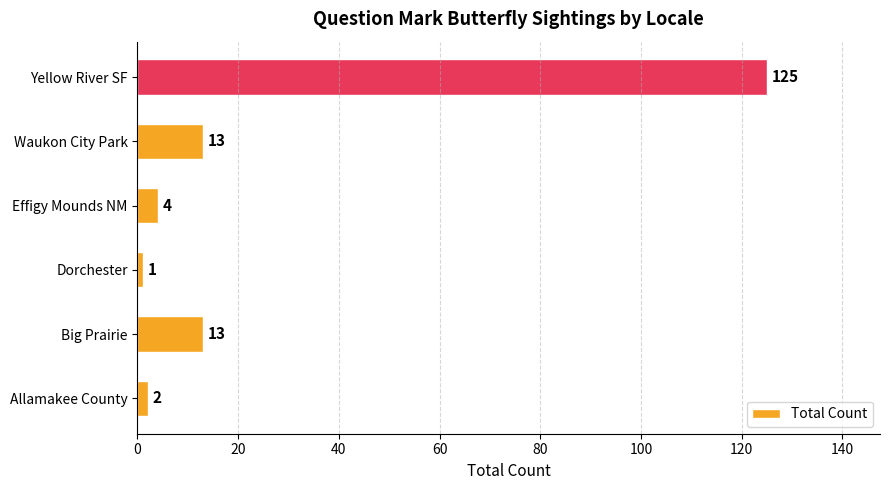

Between Yellow River SF and Big Prairie, which is larger?

Yellow River SF